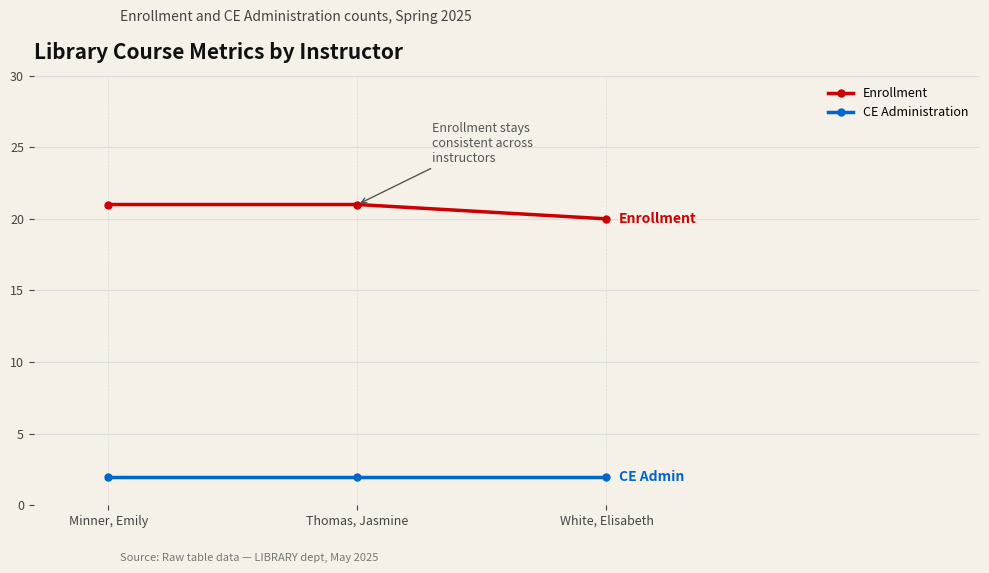

What is the sum of all Enrollment values?

62